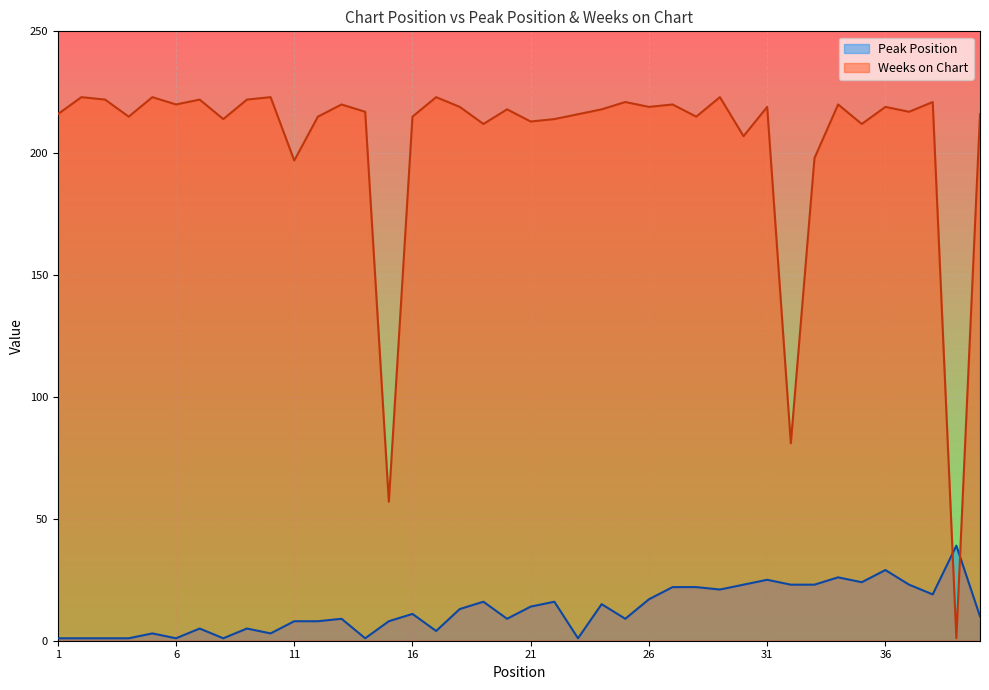

Reading left to right, extract all data points from this chart.

Peak Position: 1	1	1	1	3	1	5	1	5	3	8	8	9	1	8	11	4	13	16	9	14	16	1	15	9	17	22	22	21	23	25	23	23	26	24	29	23	19	39	10
Weeks on Chart: 216	223	222	215	223	220	222	214	222	223	197	215	220	217	57	215	223	219	212	218	213	214	216	218	221	219	220	215	223	207	219	81	198	220	212	219	217	221	1	216